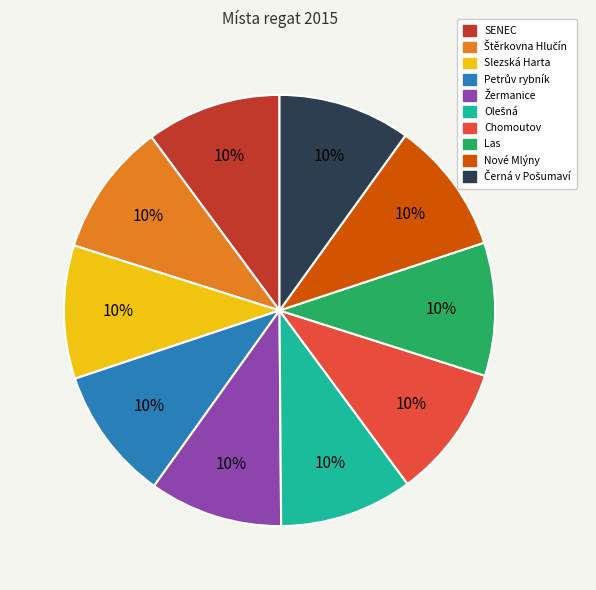

To the nearest percent, what is the combined percentage of Las and Nové Mlýny?

20%